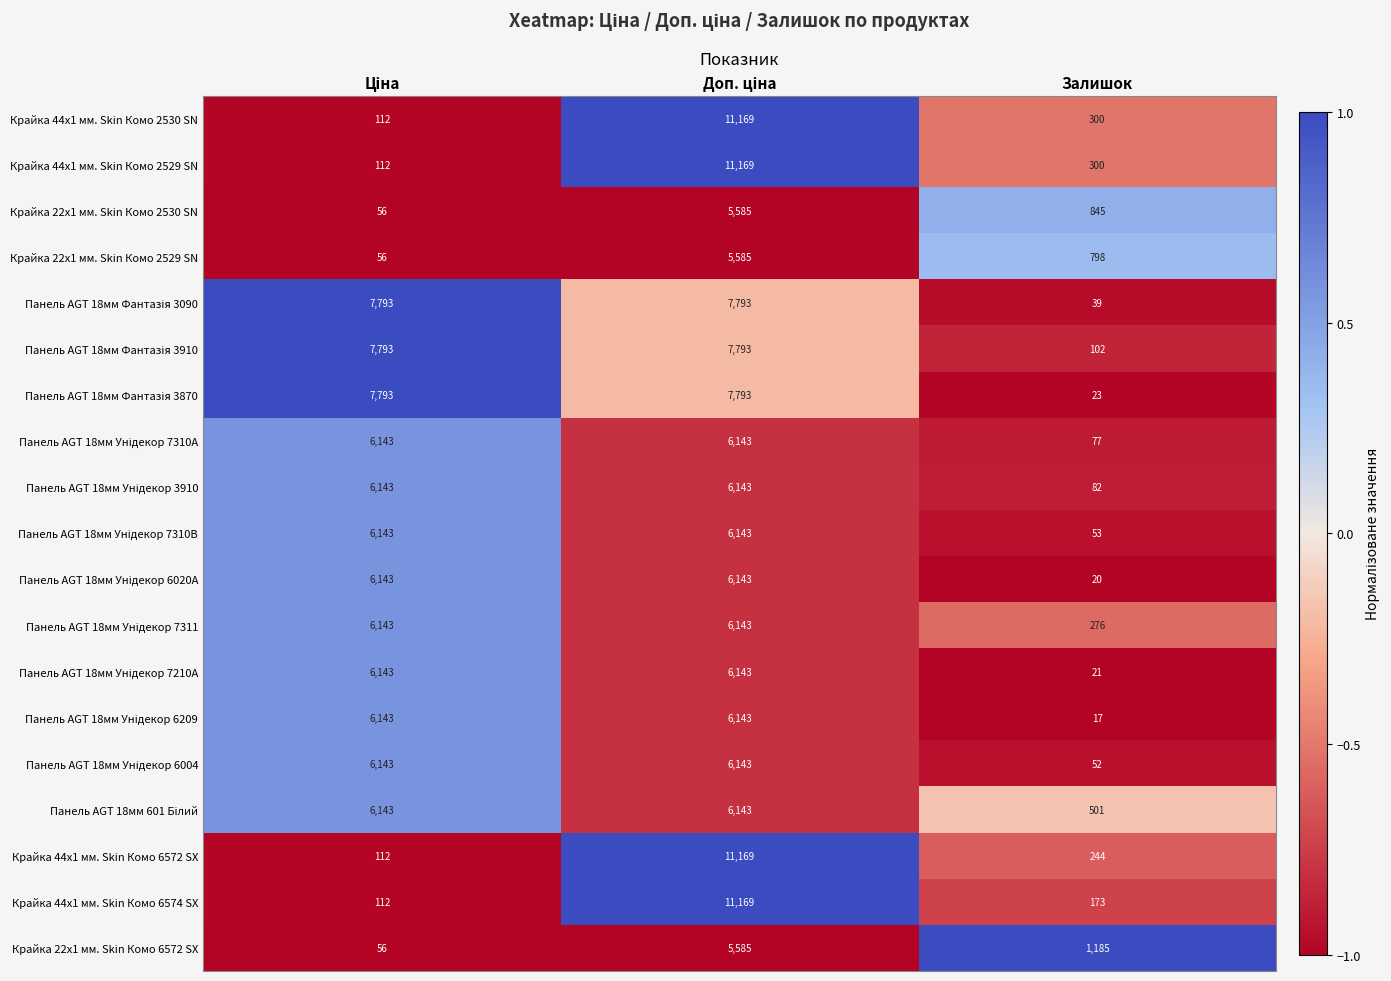

How many categories are shown in the chart?

3